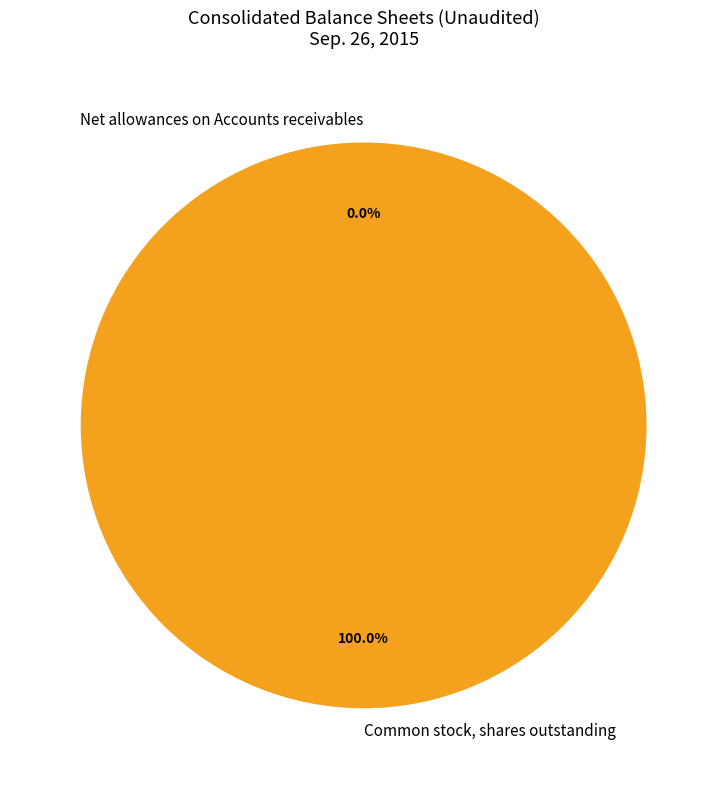

Which category has the biggest portion of the pie?

Common stock, shares outstanding